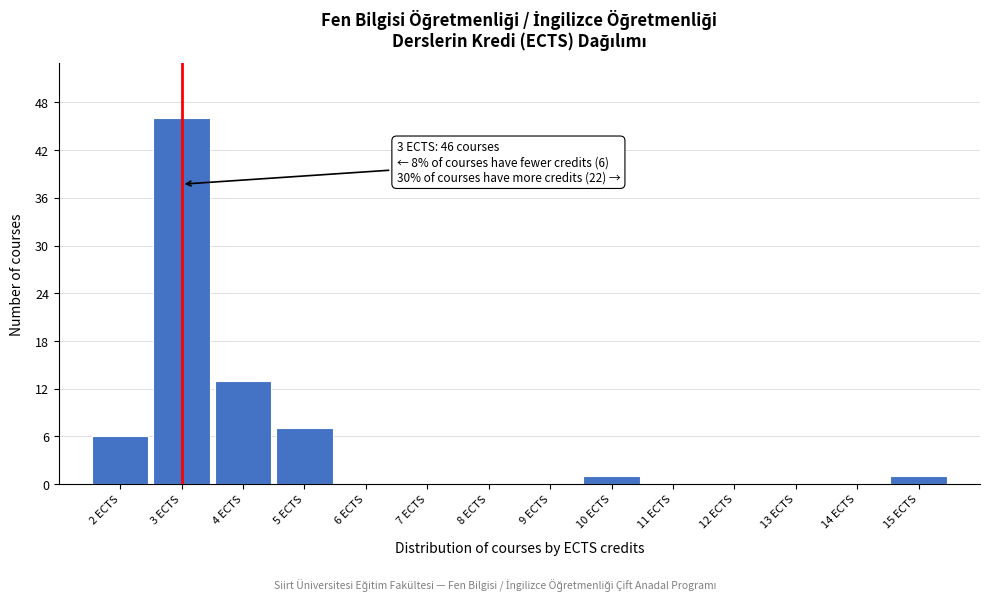

Over which range of the x-axis is the bar tallest?

2.5 to 3.5